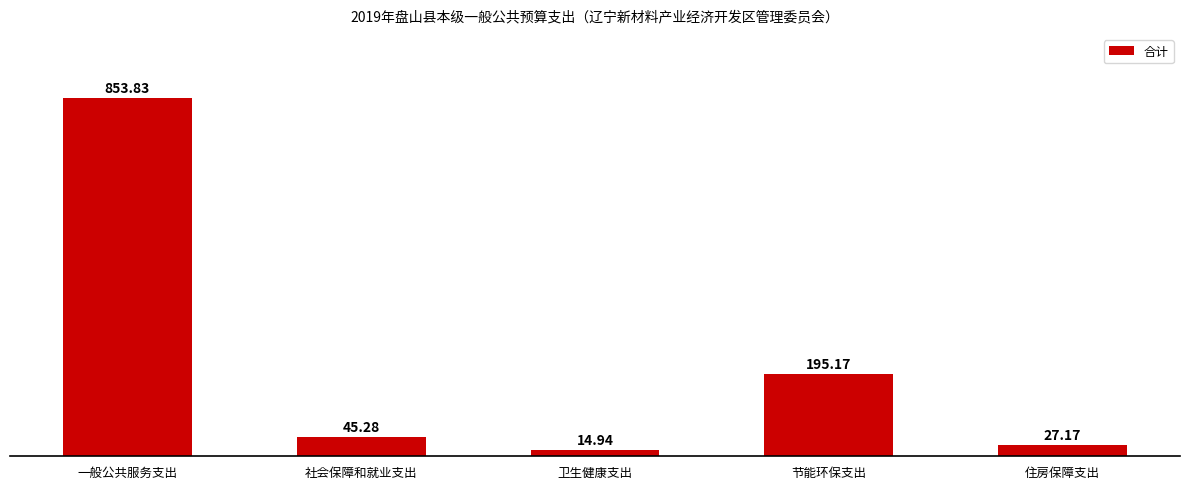

Where does the data first go above 45?

一般公共服务支出